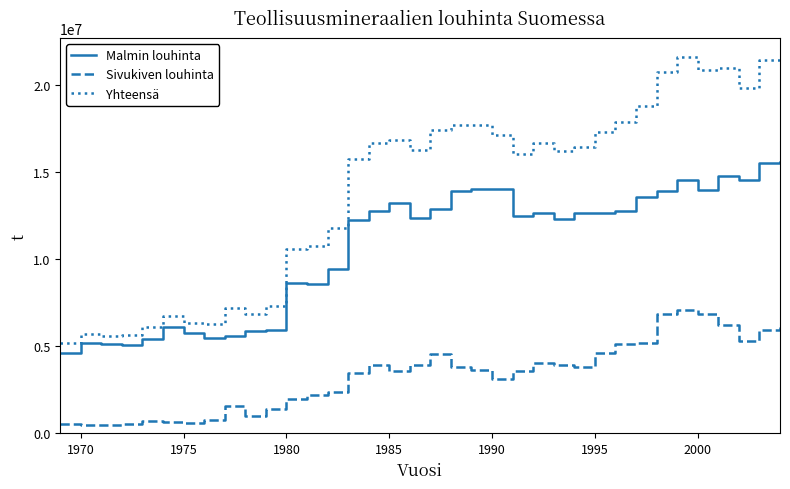

At how many categories does at least one series exceed 12193043?

22